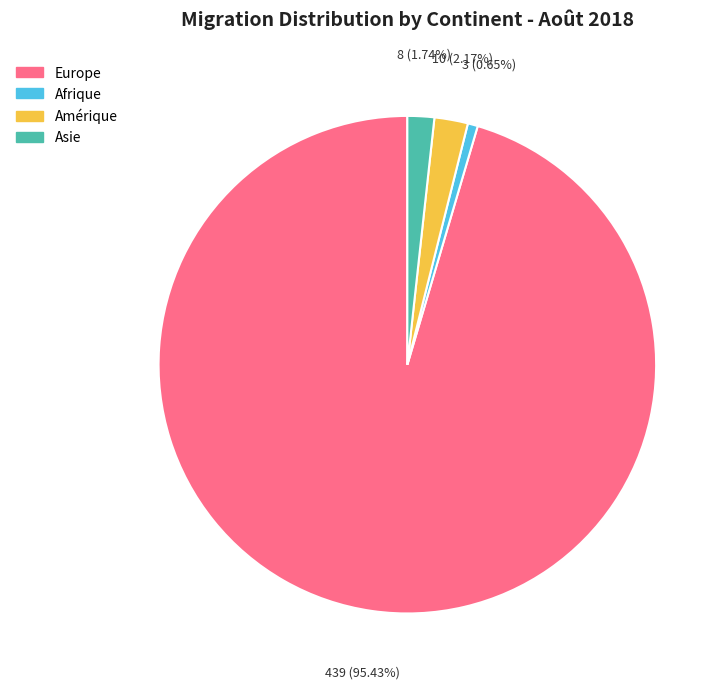

Between Asie and Afrique, which is larger?

Asie